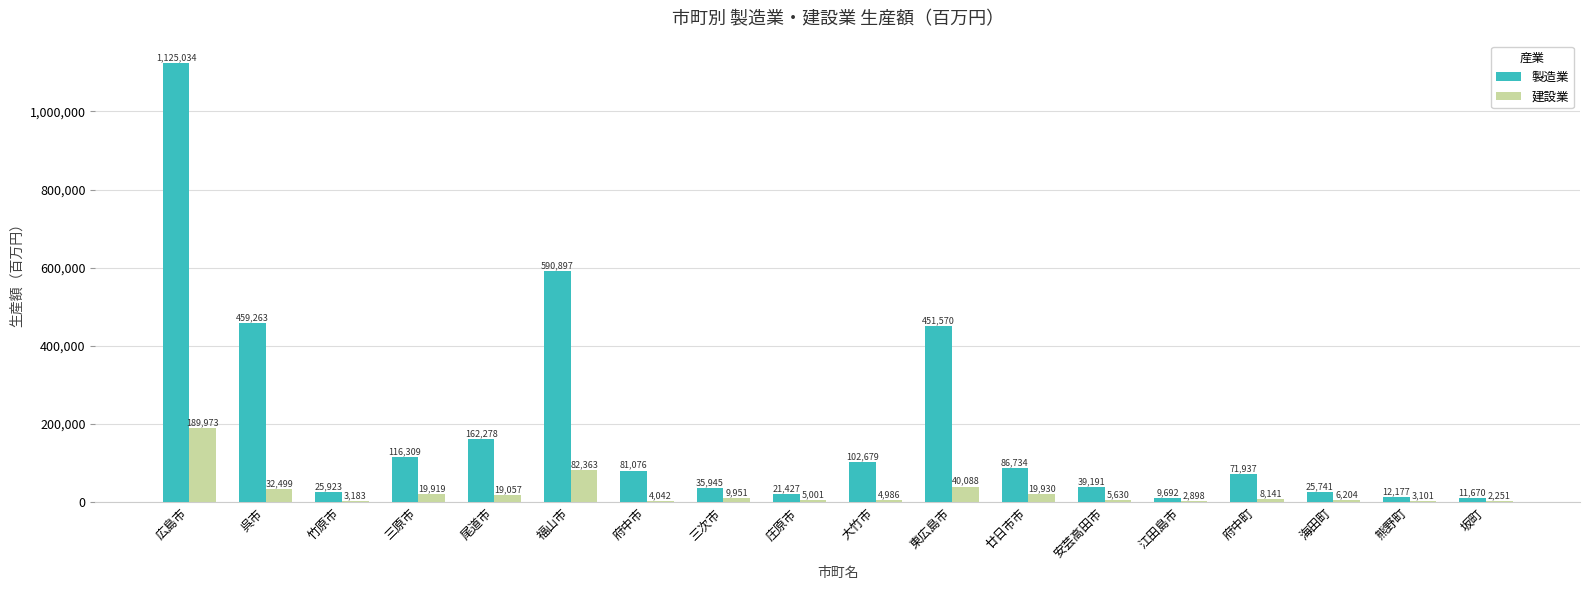

At which label does 建設業 first exceed 8141?

広島市